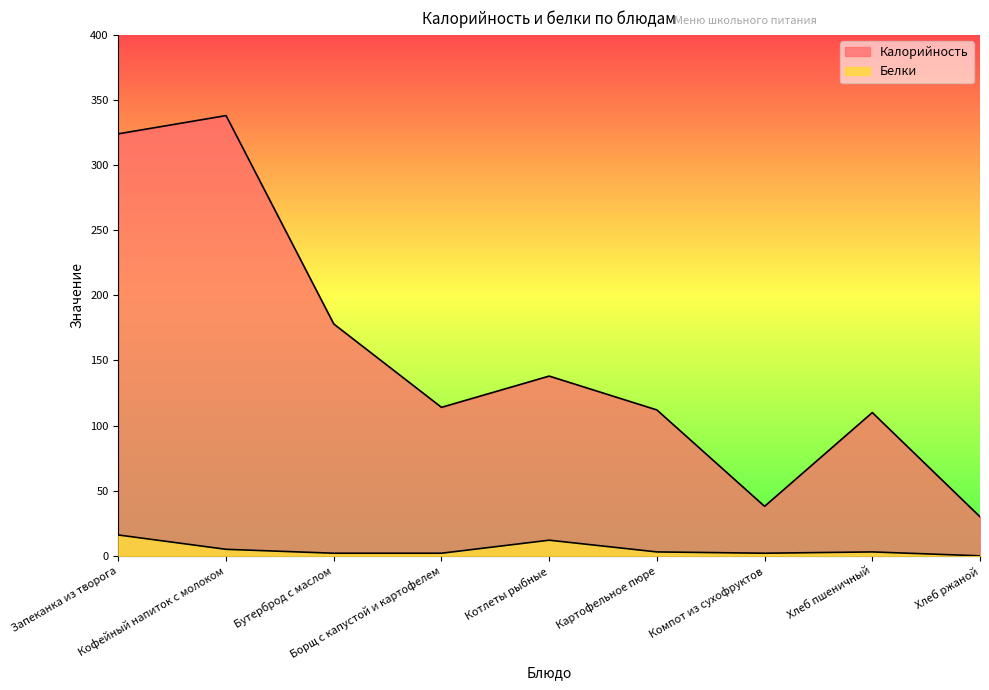

Is it true that Калорийность equals 324 at Запеканка из творога?

True